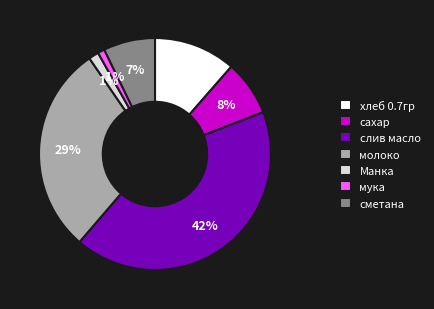

Which has a higher value, мука or сахар?

сахар